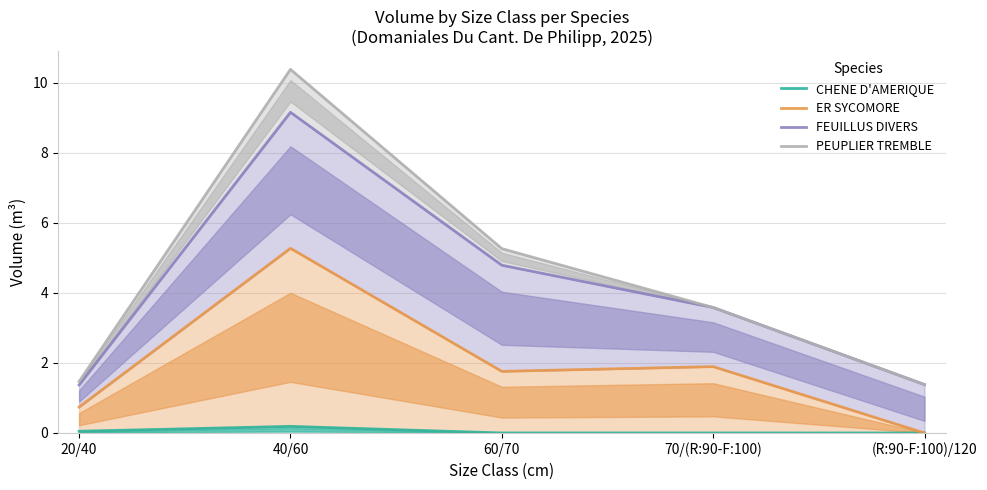

Is the value of PEUPLIER TREMBLE at 60/70 greater than the value of CHENE D'AMERIQUE at 60/70?

Yes